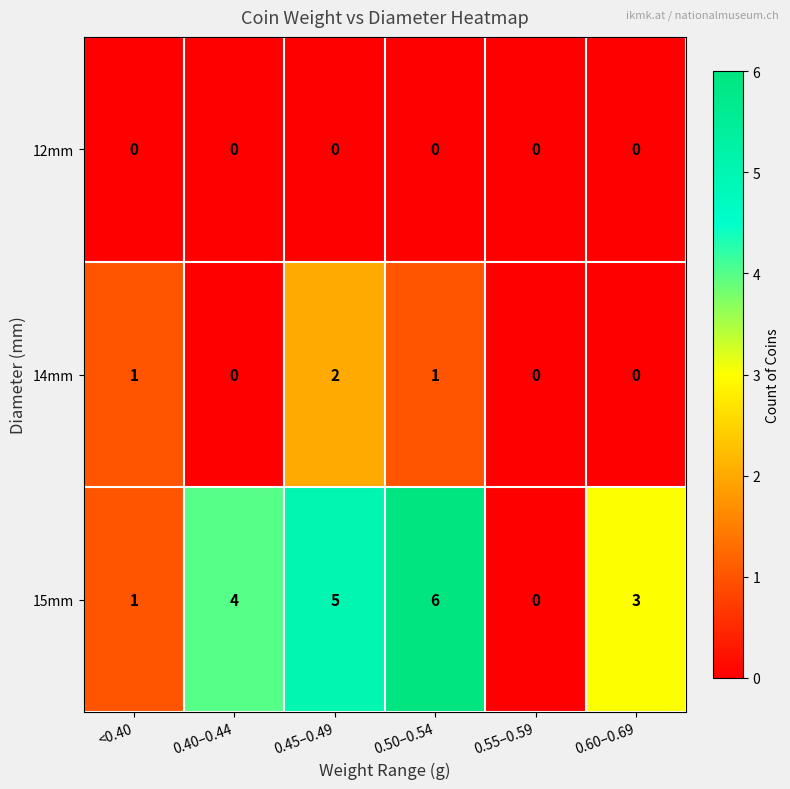

Which label corresponds to the largest value in the chart?

0.50–0.54